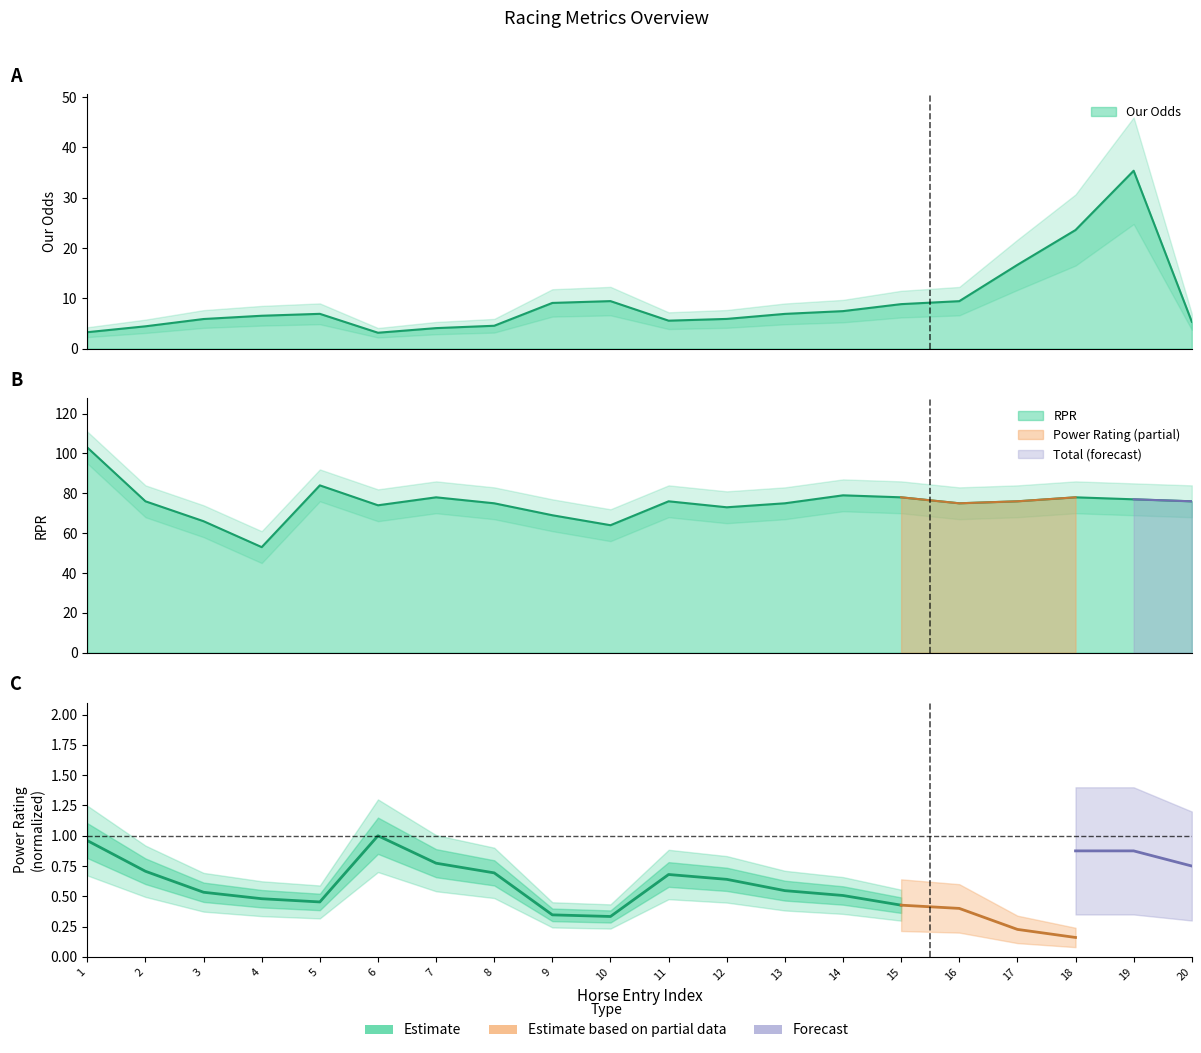

Where is the first local minimum for RPR?

4